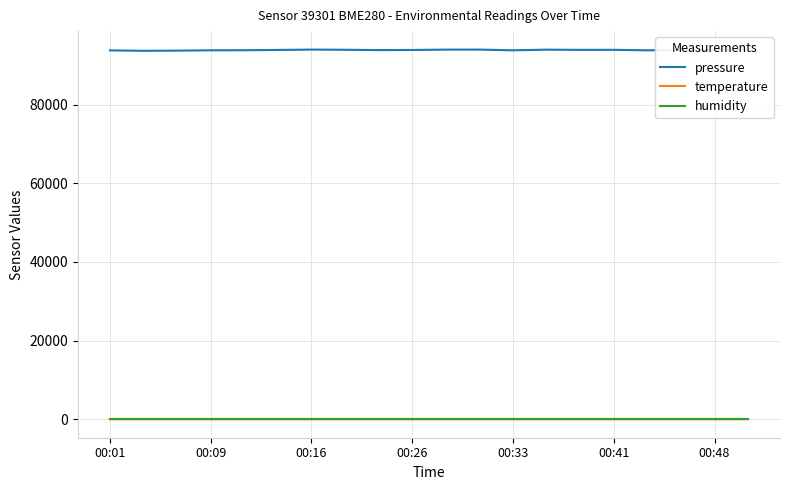

What are all the series names shown in the legend?

pressure, temperature, humidity